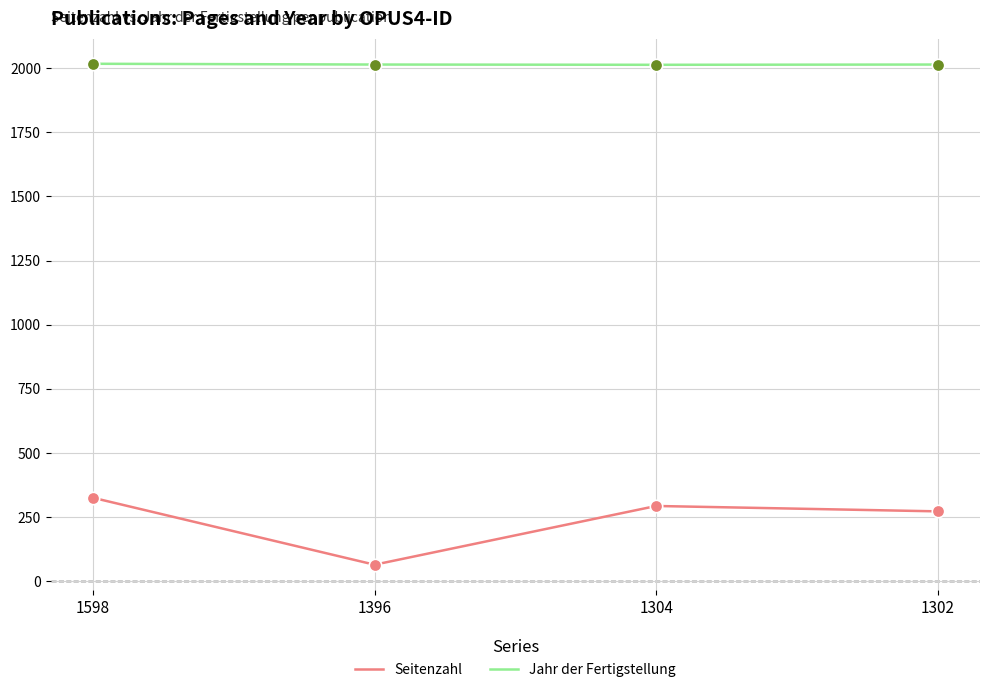

Is the value of Jahr der Fertigstellung at 1302 greater than the value of Seitenzahl at 1302?

Yes